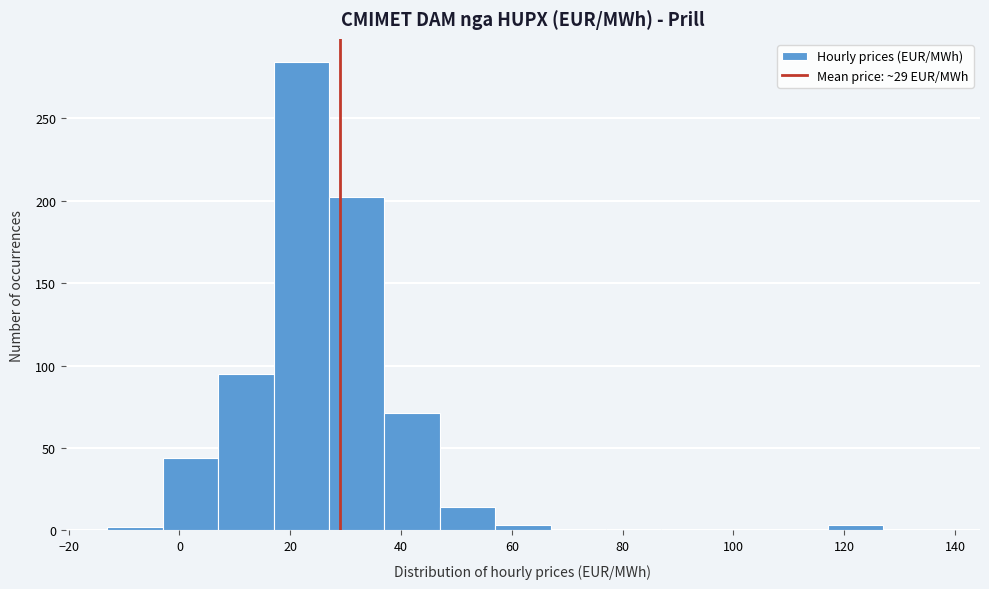

What is the height of the bar covering 37 to 47 on the x-axis? Neither the bar edges nor the heights are printed on the chart, so give them approximately, as read against the axes.

70